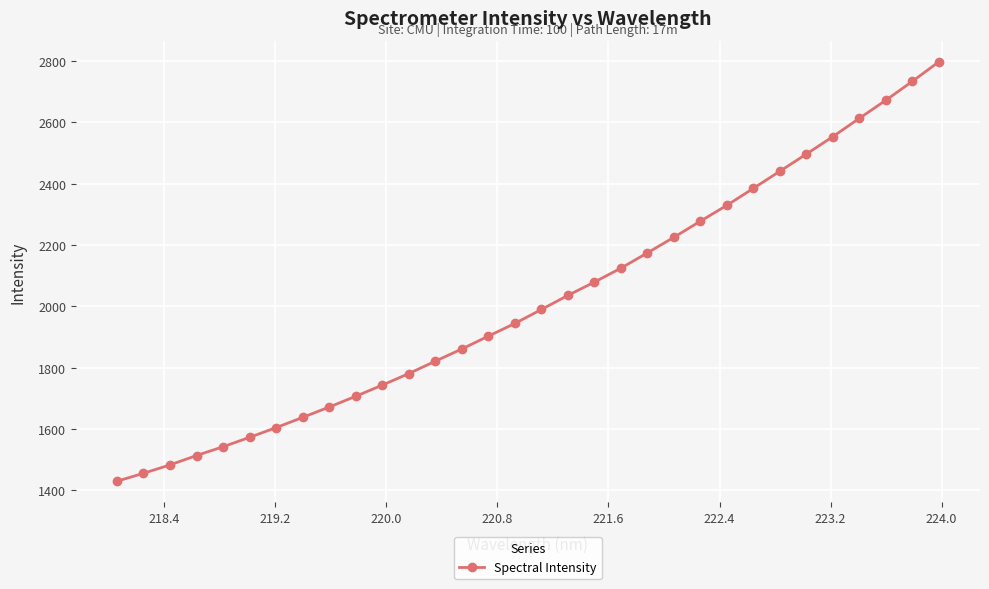

Reading left to right, what are all the values shown in this chart?

1430.2	1456.1	1483.4	1514.0	1542.7	1573.3	1605.1	1638.4	1672.2	1707.2	1743.6	1781.3	1821.6	1861.5	1903.3	1944.7	1990.2	2036.1	2079.6	2125.0	2174.9	2225.7	2278.2	2329.9	2385.3	2441.2	2497.0	2554.0	2613.7	2672.5	2734.1	2797.8